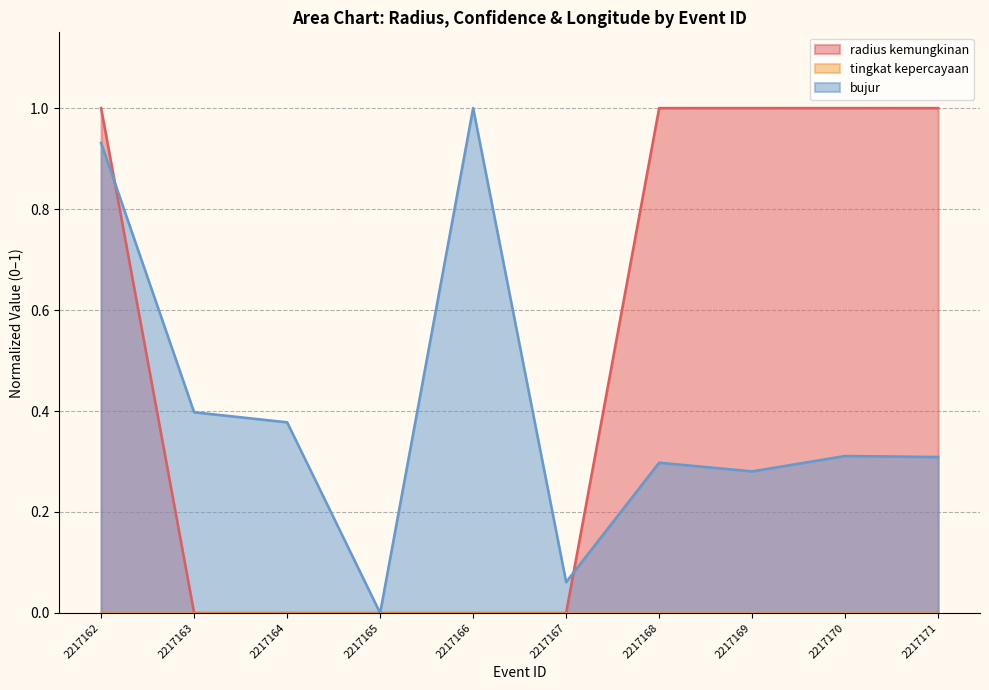

At how many categories does at least one series exceed 0?

9